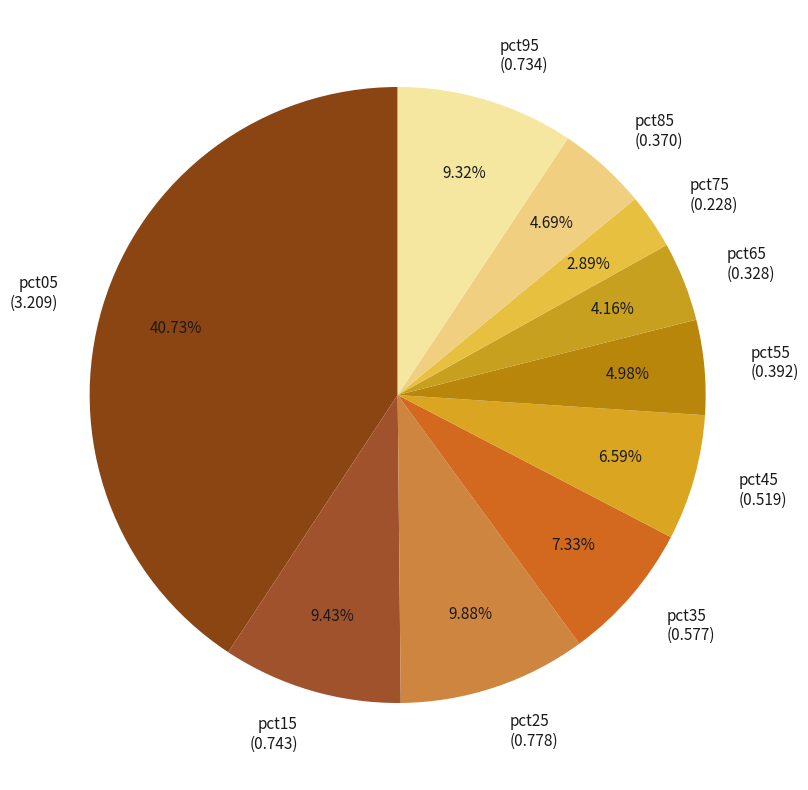

Count the number of slices in the pie.

10